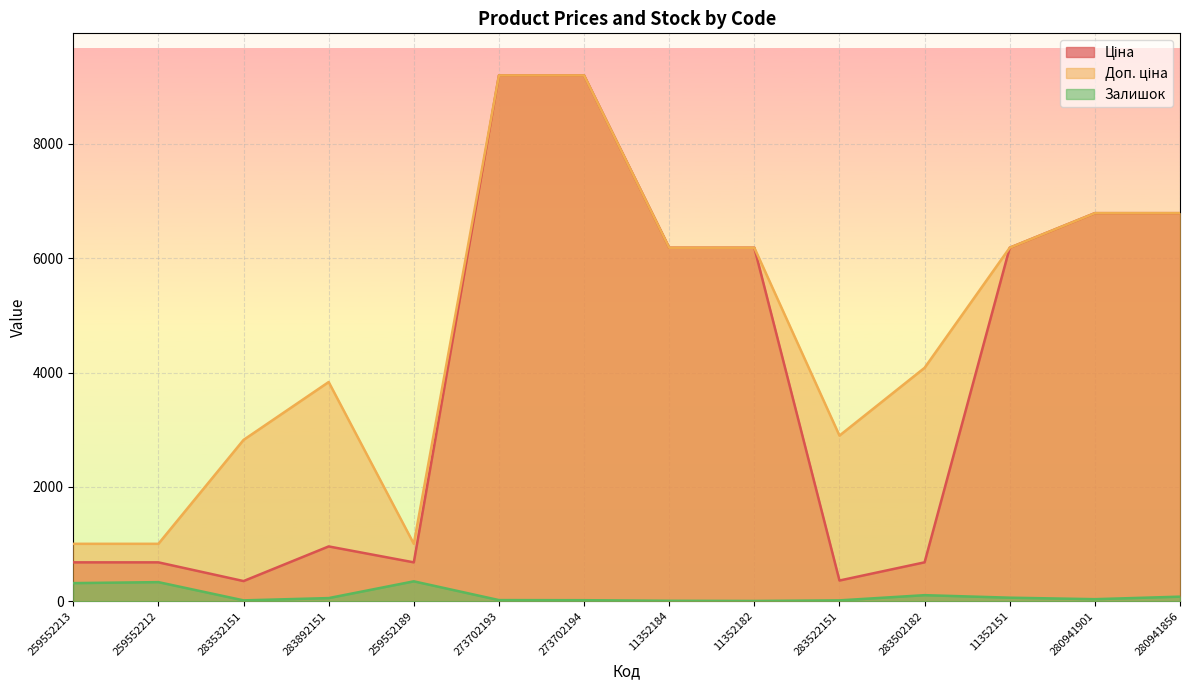

Which series has the largest range (max minus min)?

Ціна